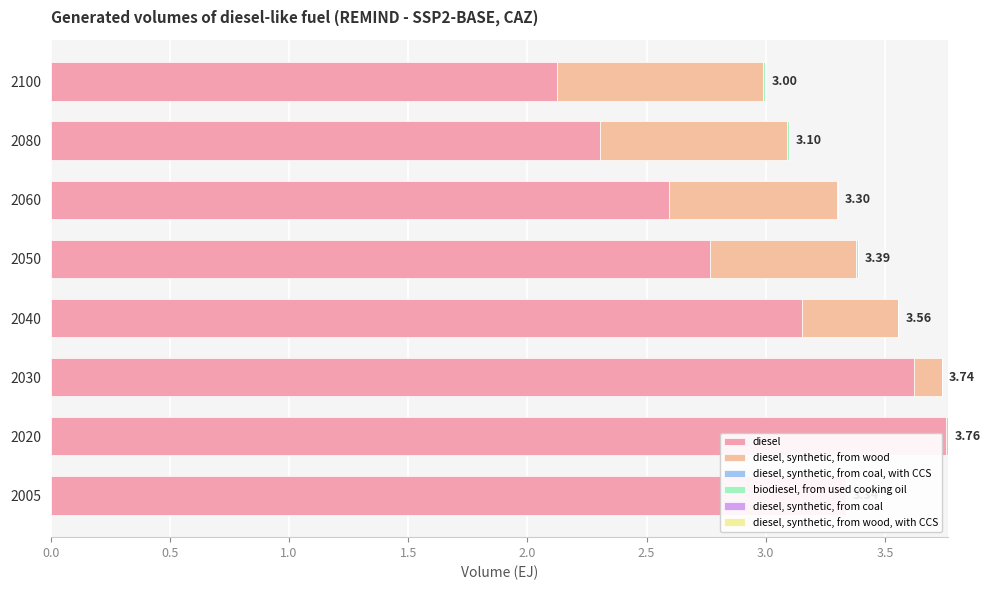

The value of diesel, synthetic, from coal at 2050 is 0.0. True or false?

False